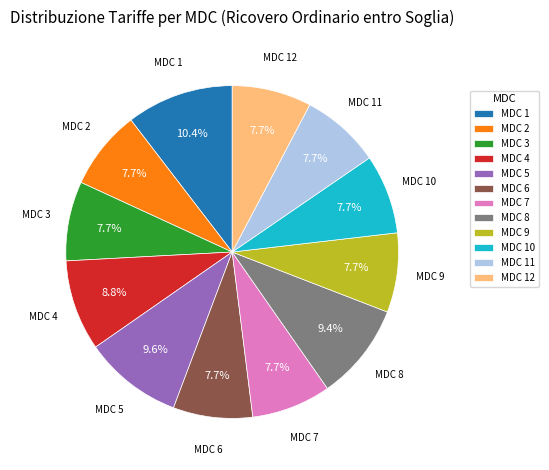

How many slices are in this pie chart?

12